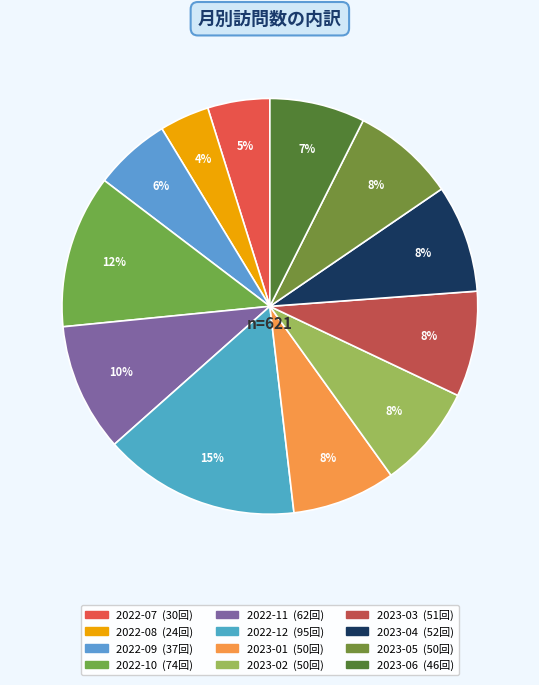

Rank the categories by value from lowest to highest.

2022-08, 2022-07, 2022-09, 2023-06, 2023-01, 2023-02, 2023-05, 2023-03, 2023-04, 2022-11, 2022-10, 2022-12